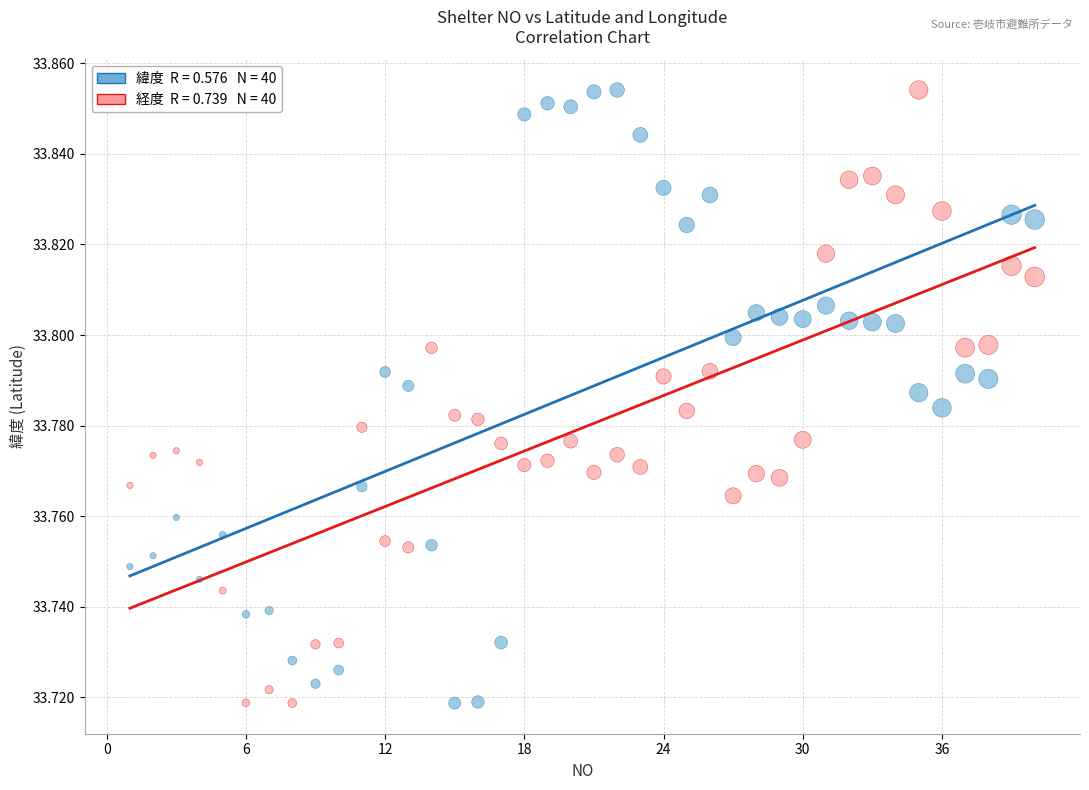

Across all data points, what is the range of X values (max minus min)?

39.0